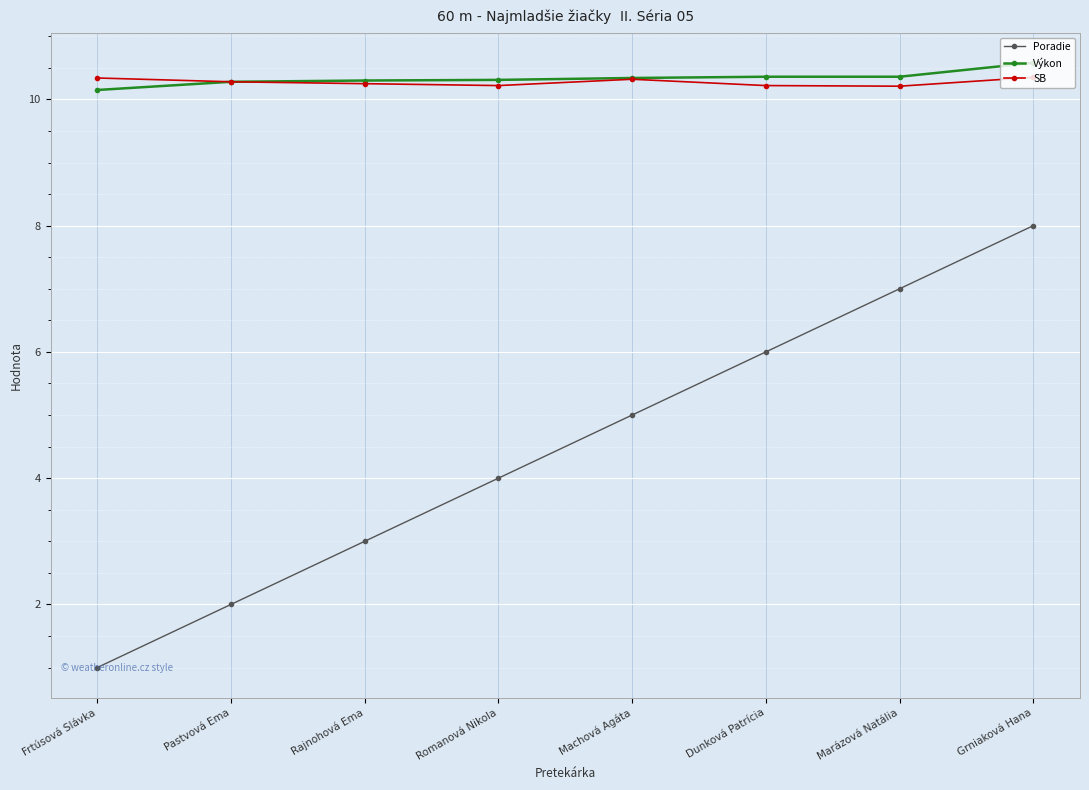

True or false: SB and Poradie intersect in this chart.

False